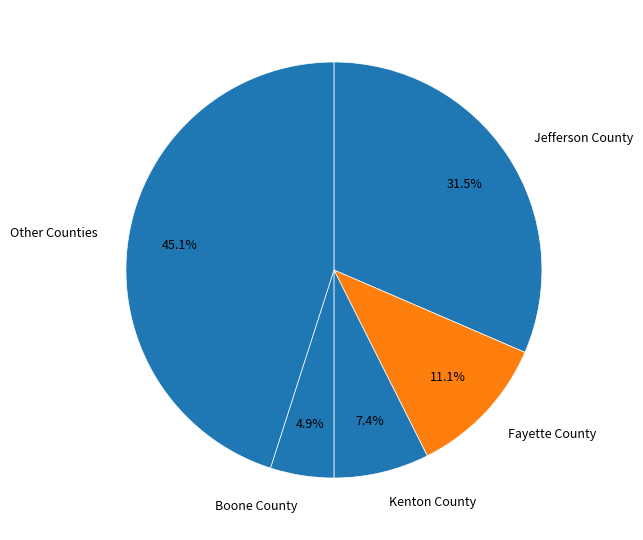

Does any single category account for the majority?

No